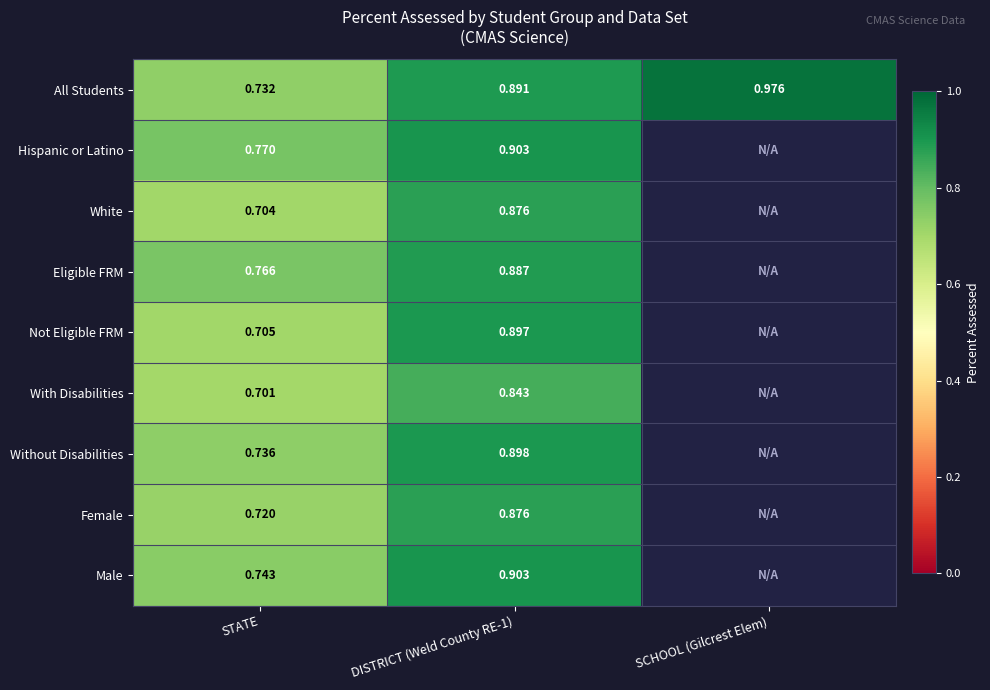

Between STATE and DISTRICT (Weld County RE-1), which is larger?

DISTRICT (Weld County RE-1)